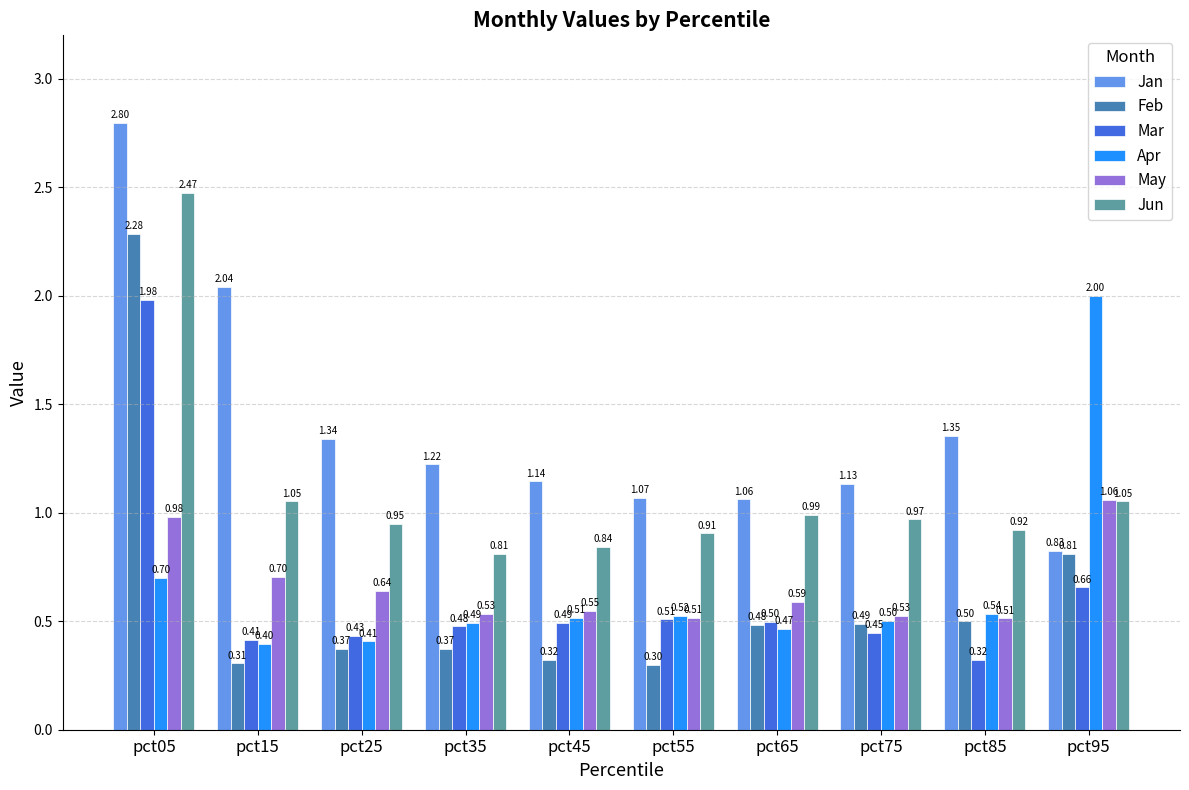

What is the sum of all Apr values?

6.5